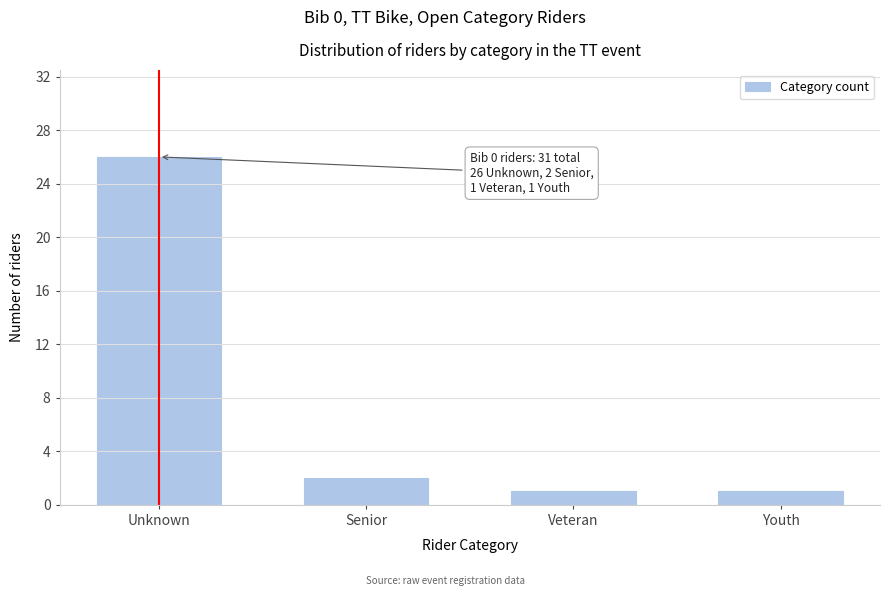

Reading left to right, what are all the values shown in this chart?

26	2	1	1